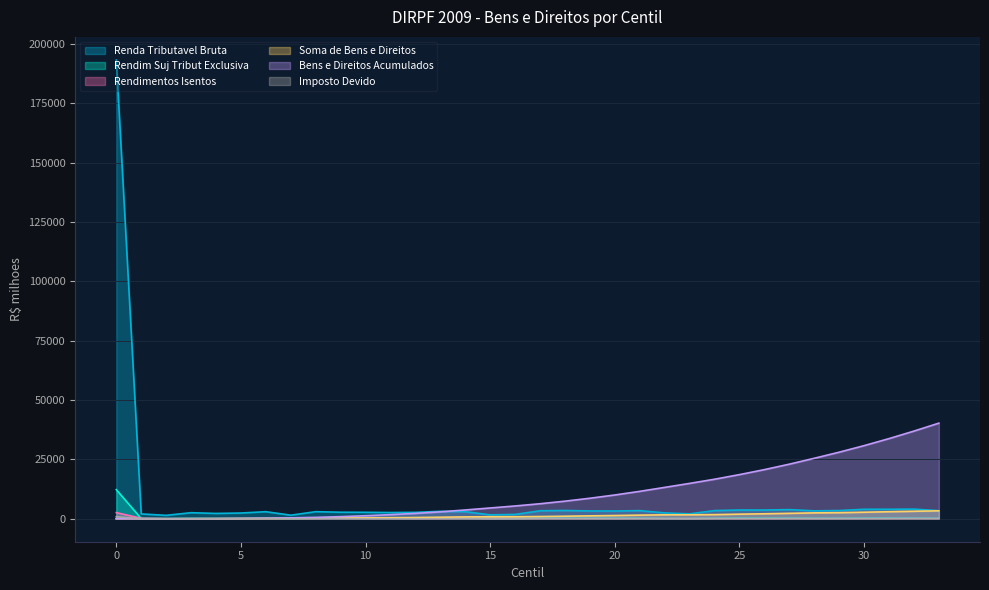

What is the sum of all Imposto Devido values?

1320.8